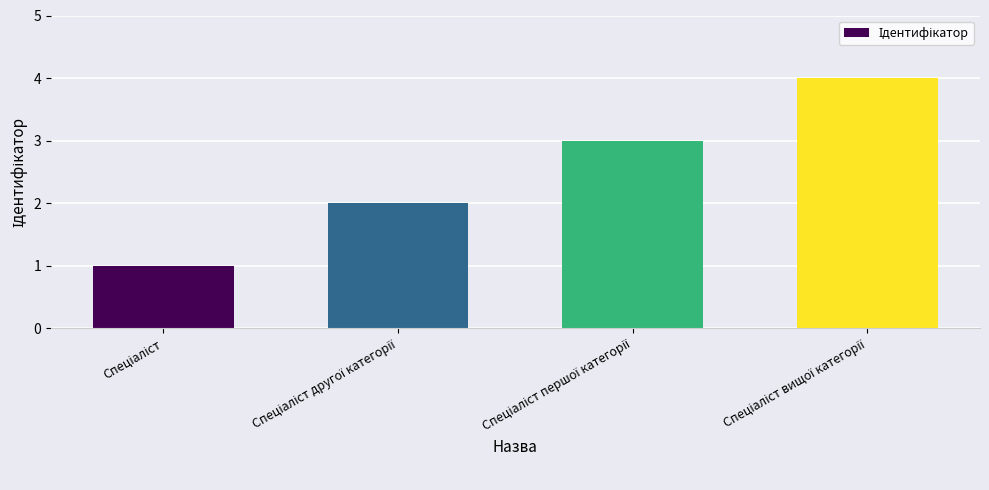

Count the values in the range 2 to 4.

3